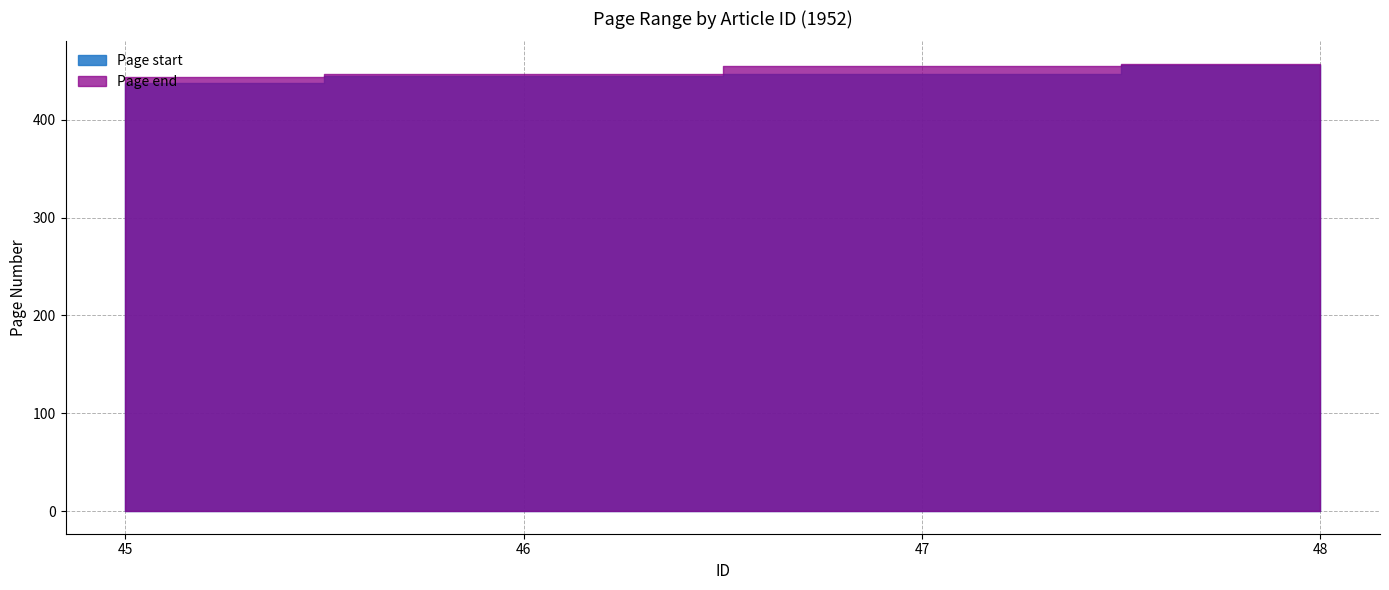

True or false: Page start and Page end intersect in this chart.

False